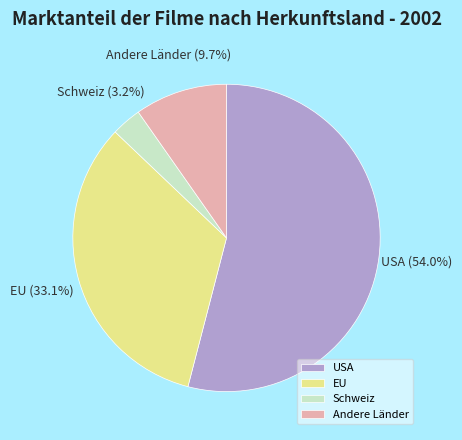

To the nearest percent, what portion does USA represent?

54%